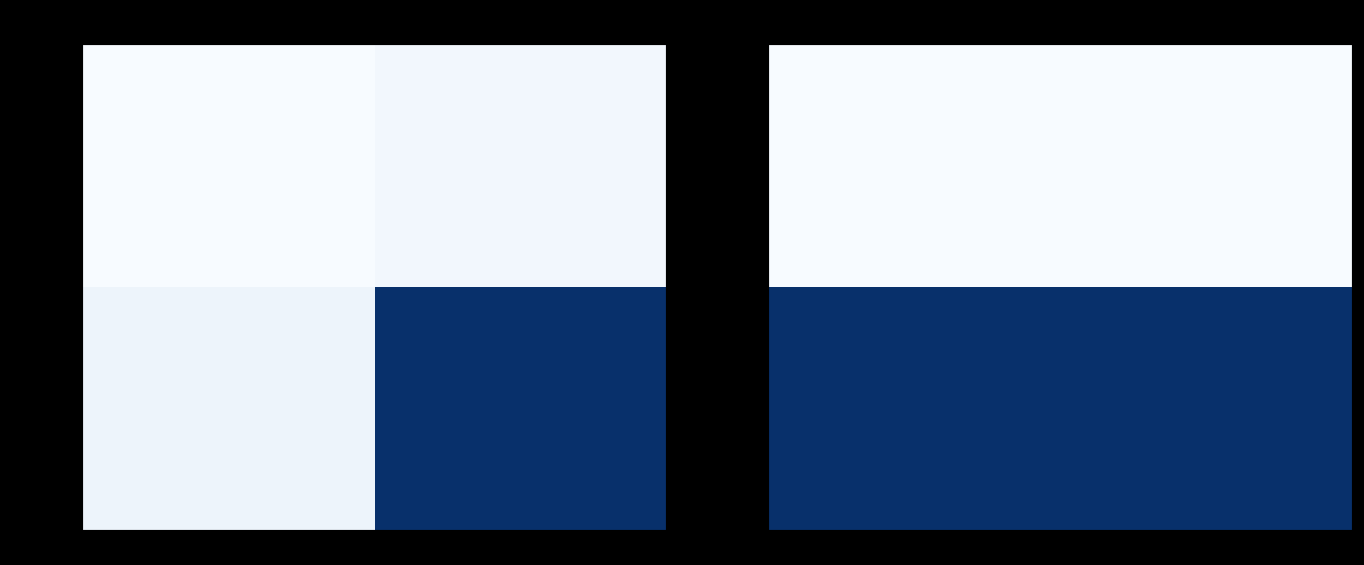

Rank the categories by d3cad697… value from lowest to highest.

direction, io_index